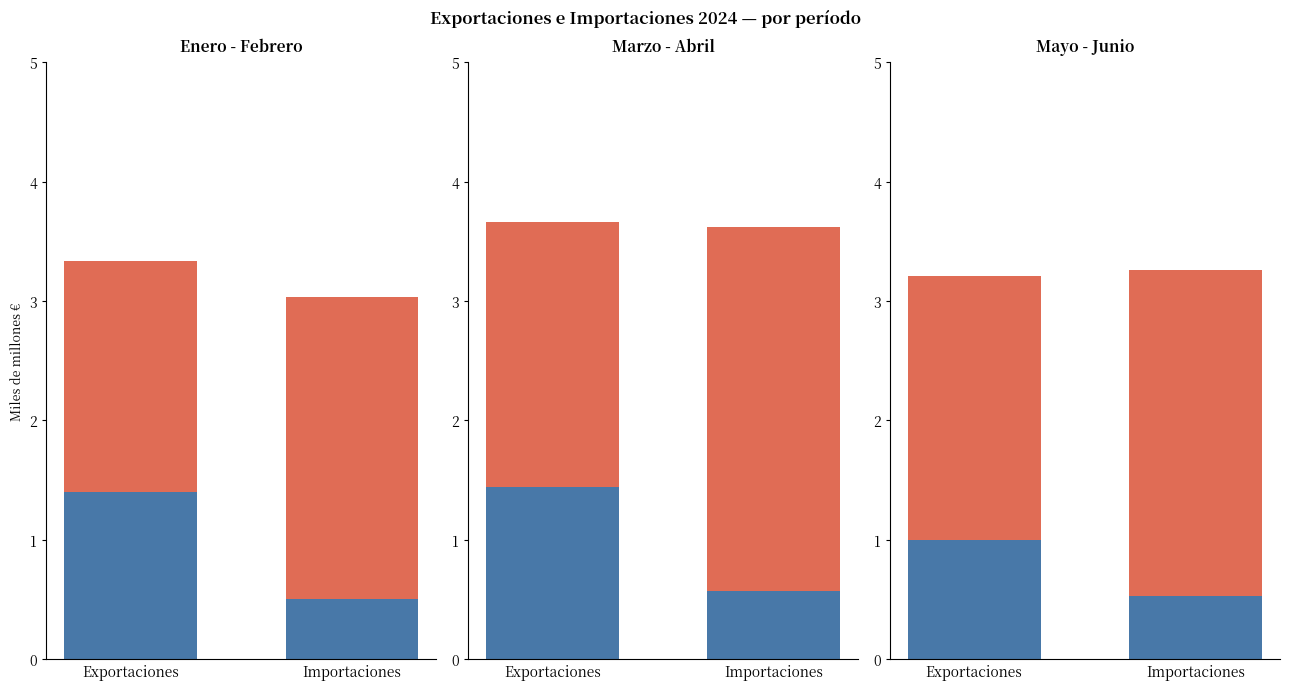

How many series are shown in this chart?

2